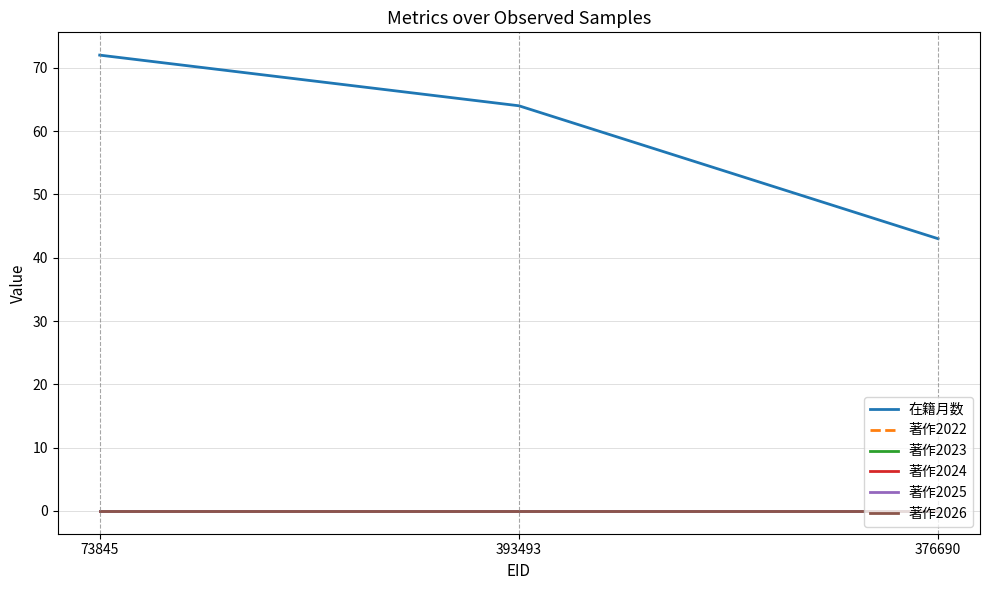

Does the chart display data point markers on the line(s)?

No